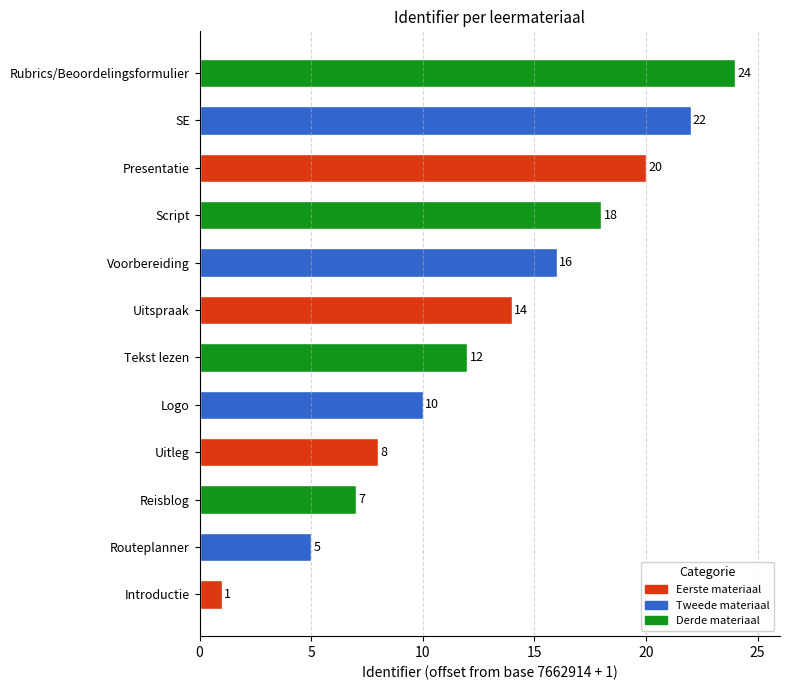

Approximately how many times larger is the value at Rubrics/Beoordelingsformulier compared to Routeplanner?

4.8